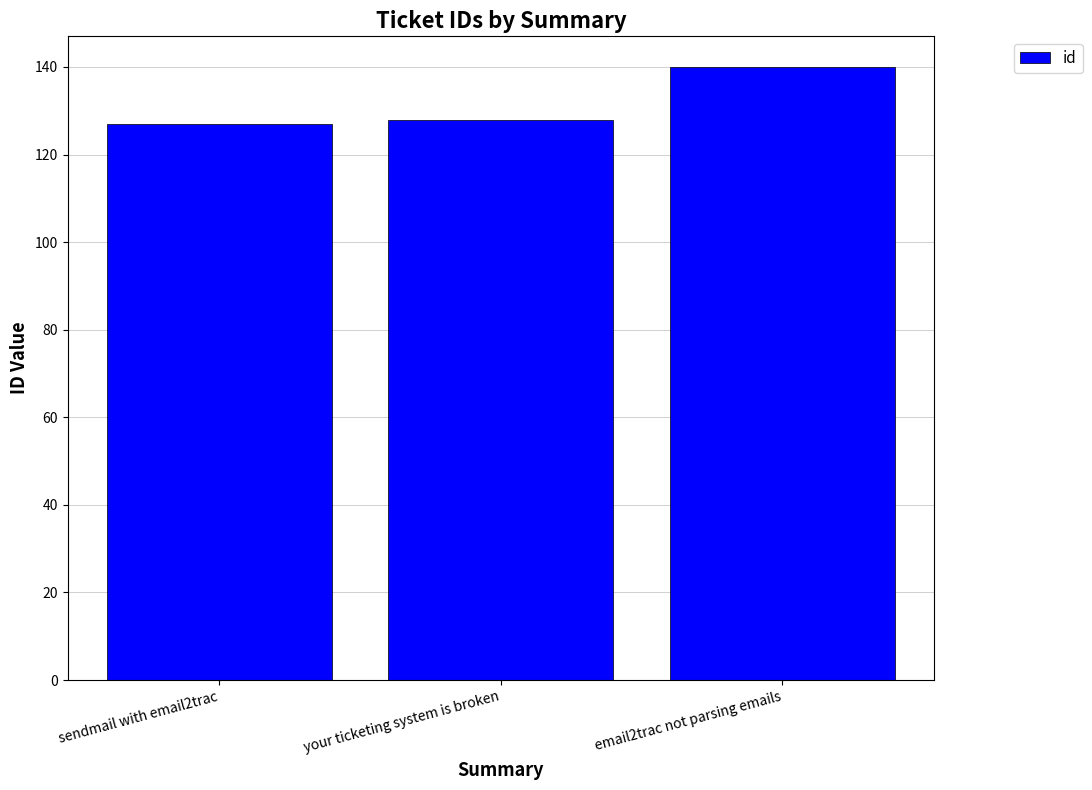

Is it true that the value at sendmail with email2trac is 71?

False